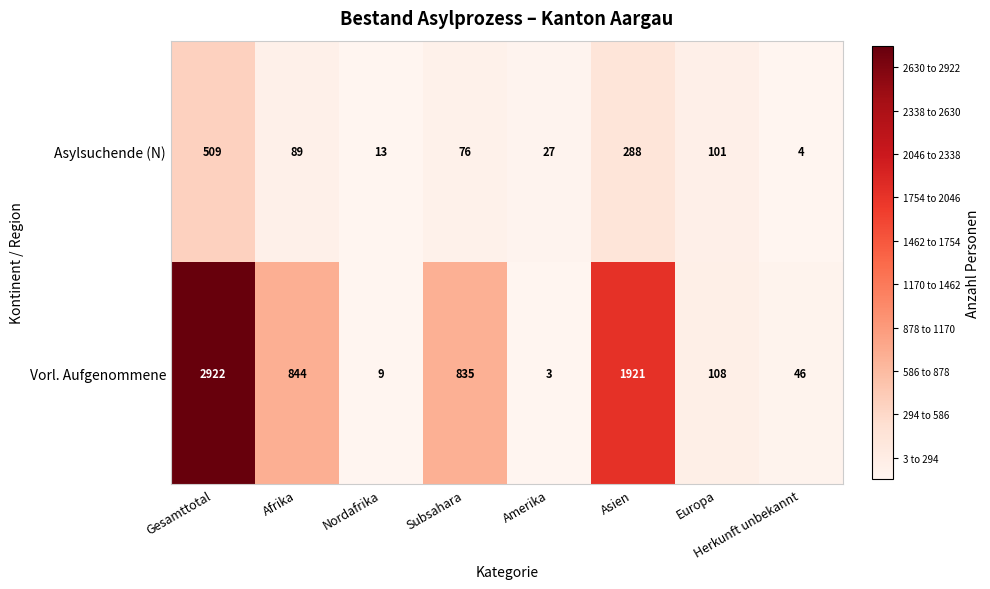

What is the difference between the maximum and minimum values in the Asylsuchende (N) series?

505